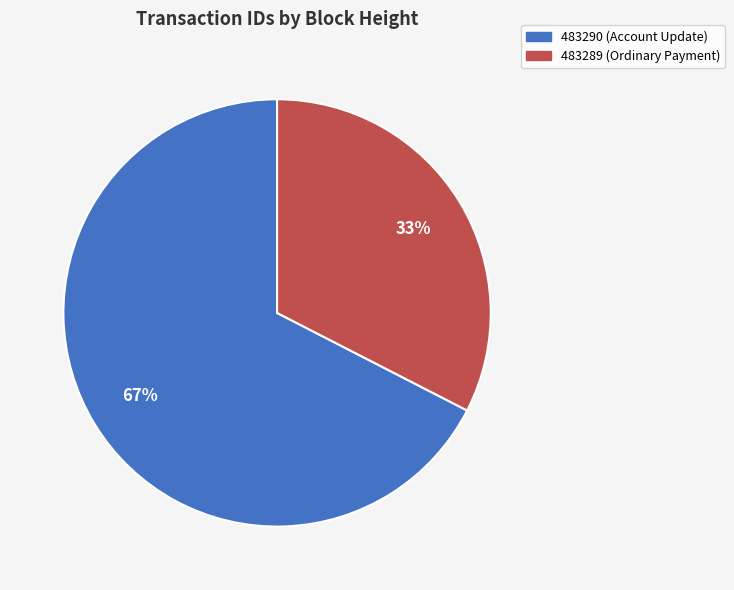

Which has a higher value, 483289 (Ordinary Payment) or 483290 (Account Update)?

483290 (Account Update)